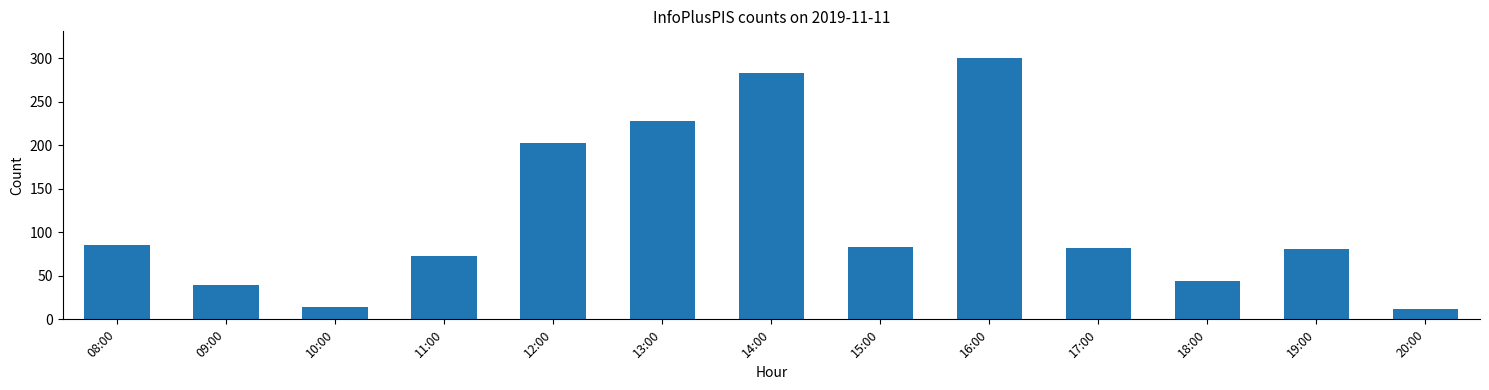

The value at 11:00 is 73. True or false?

True